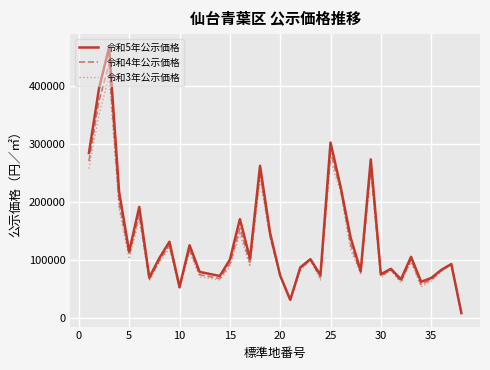

Which series has the largest range (max minus min)?

令和5年公示価格